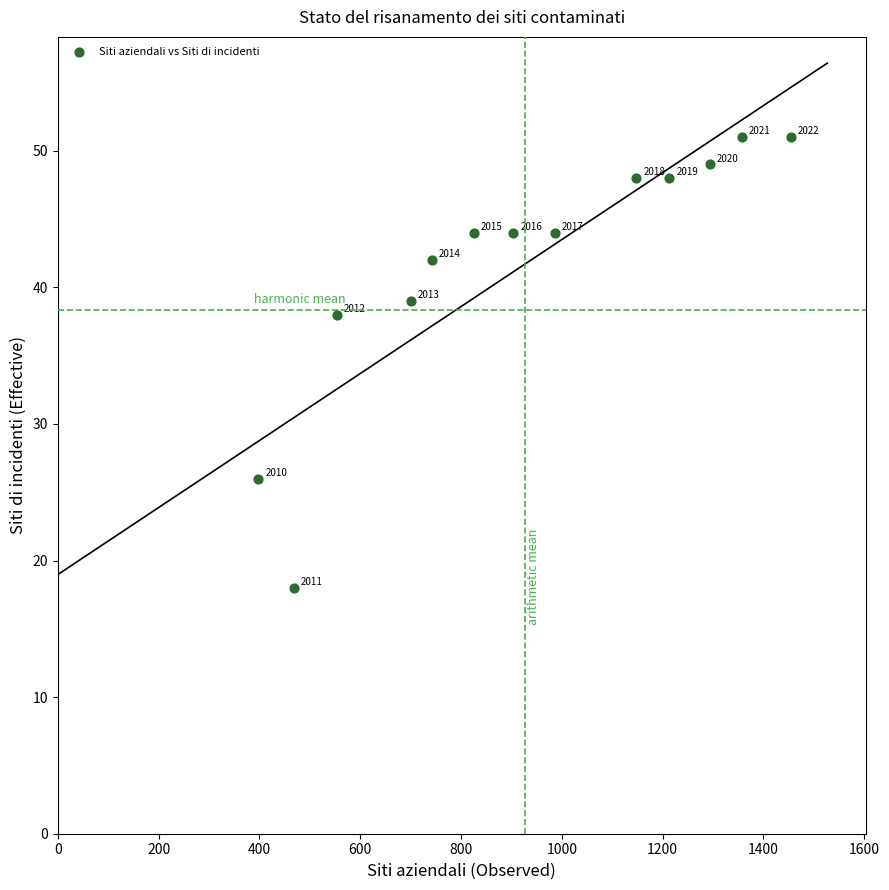

What Y value in the scatter plot is closest to 34?

38